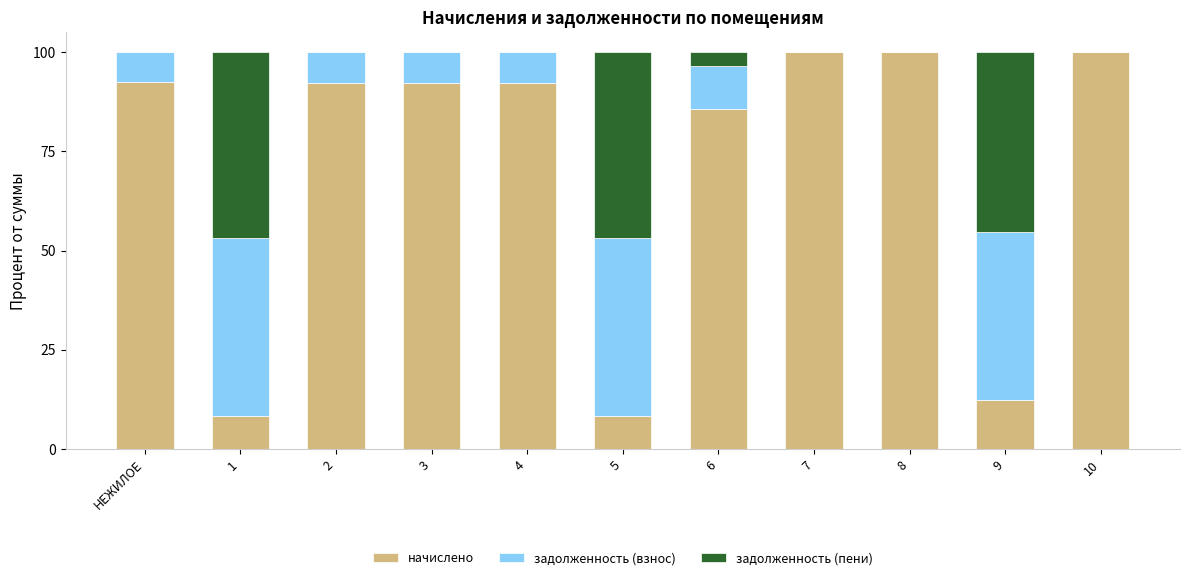

Is it true that начислено equals 16.6 at 9?

False